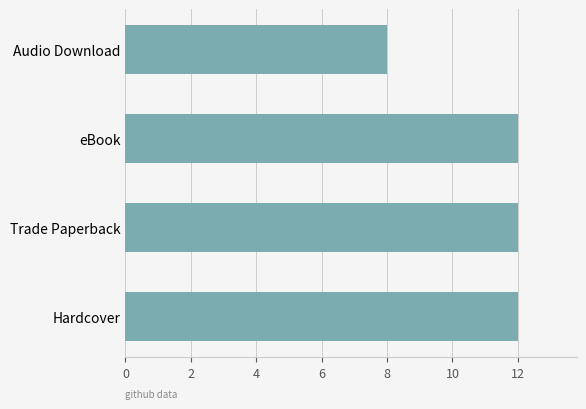

True or false: the data shows 8 at Audio Download.

True